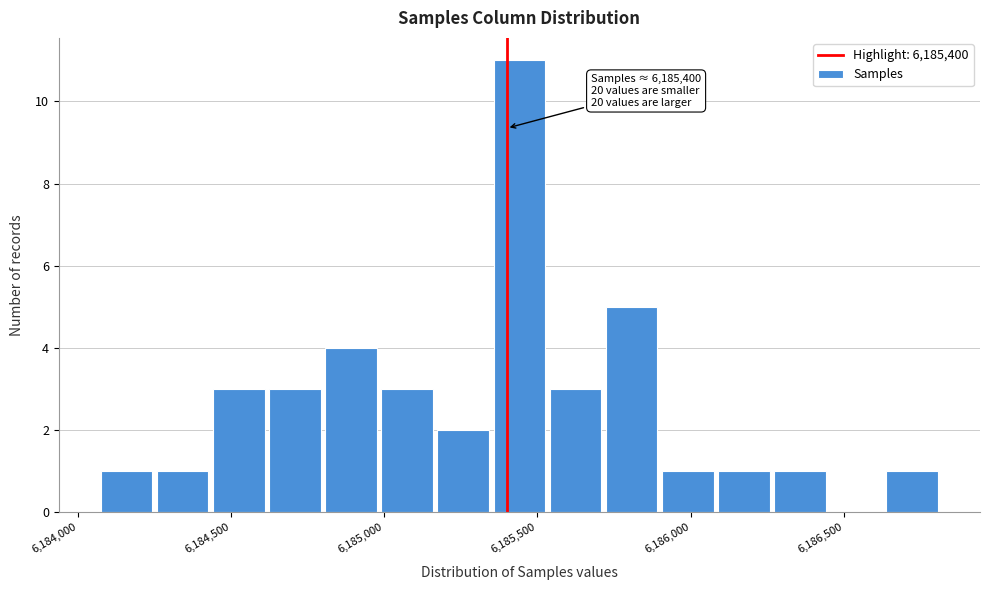

Read against the x-axis, roughly where is the centre of the tallest bar?

6185450